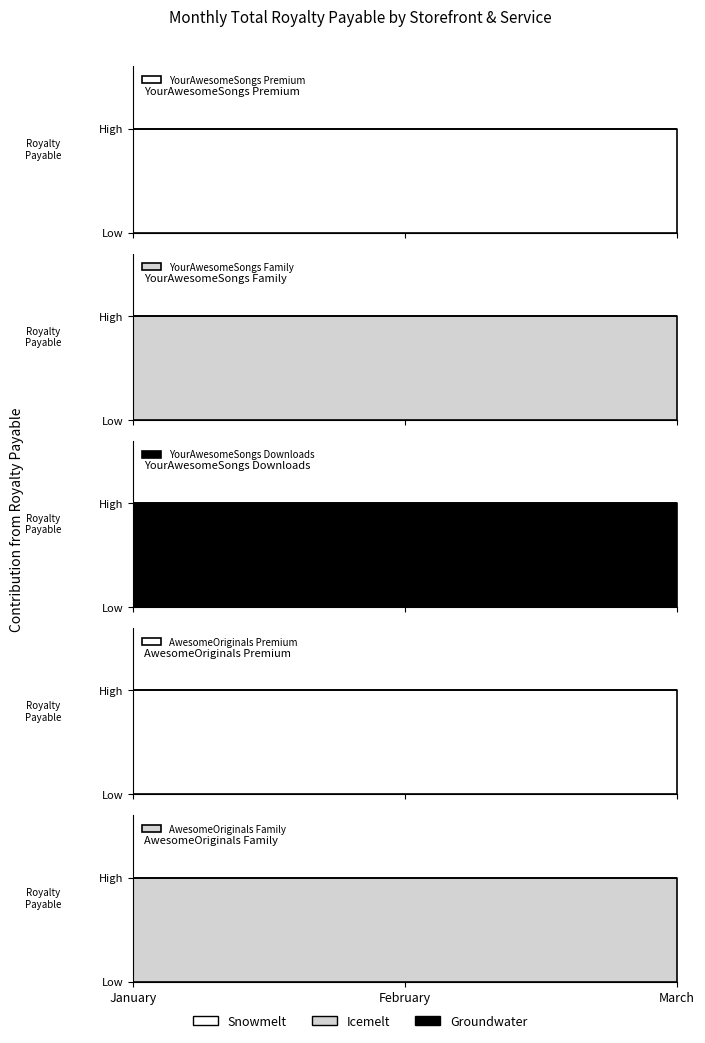

Which category has the highest value in the YourAwesomeSongs_Downloads series?

January